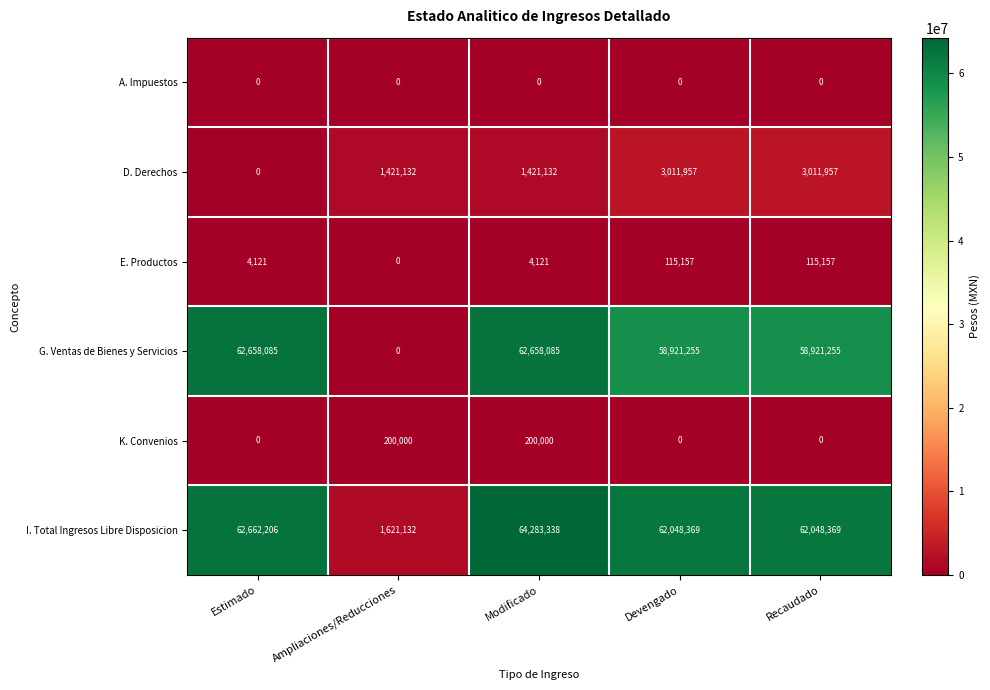

Rank the series by their maximum value, from lowest to highest.

A. Impuestos, E. Productos, K. Convenios, D. Derechos, G. Ventas de Bienes y Servicios, I. Total Ingresos Libre Disposicion